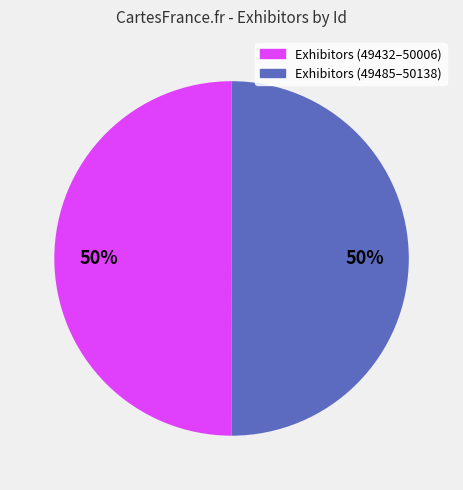

To the nearest percent, what is the average slice percentage?

50%